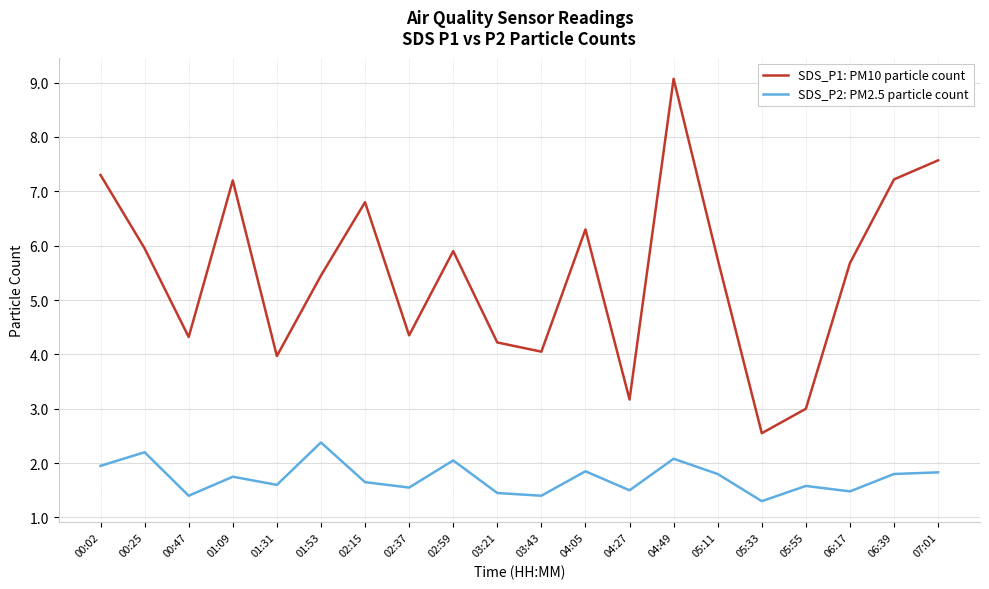

What is the approximate value of SDS_P1: PM10 particle count at 00:25?

6.0